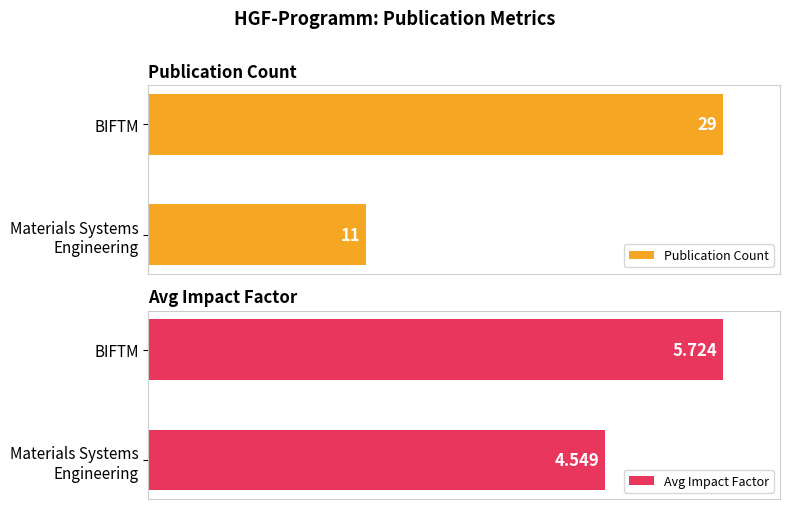

Rank the series by their maximum value, from highest to lowest.

Publication Count, Avg Impact Factor